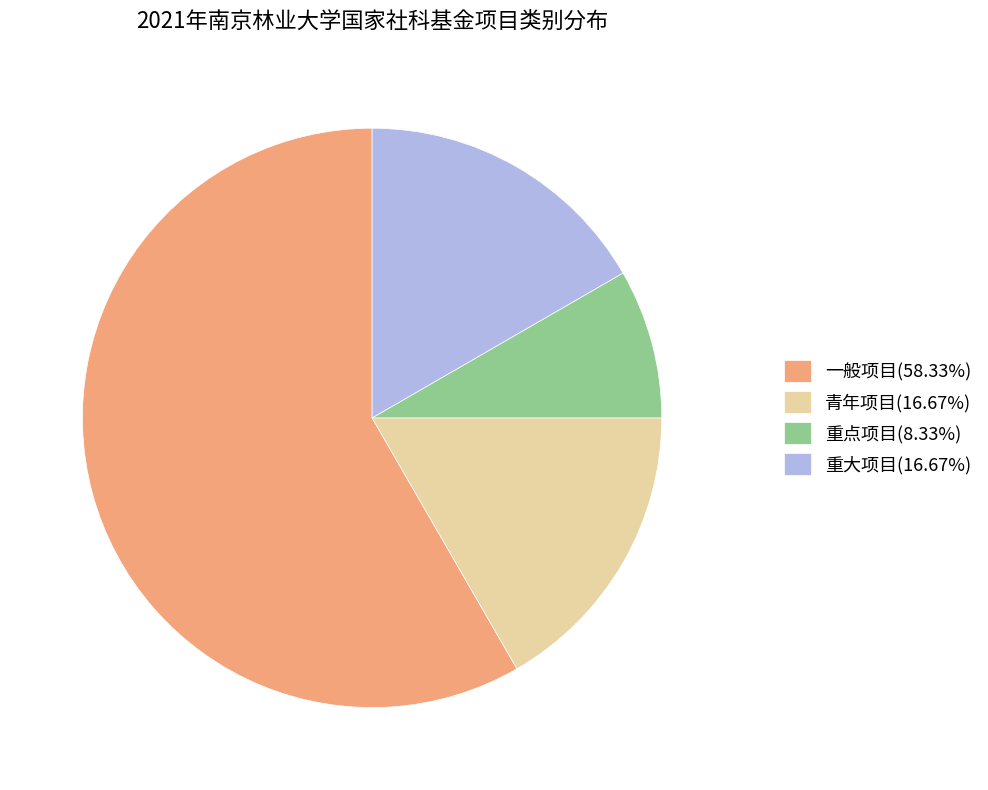

Is there any slice that represents more than half of the pie?

Yes